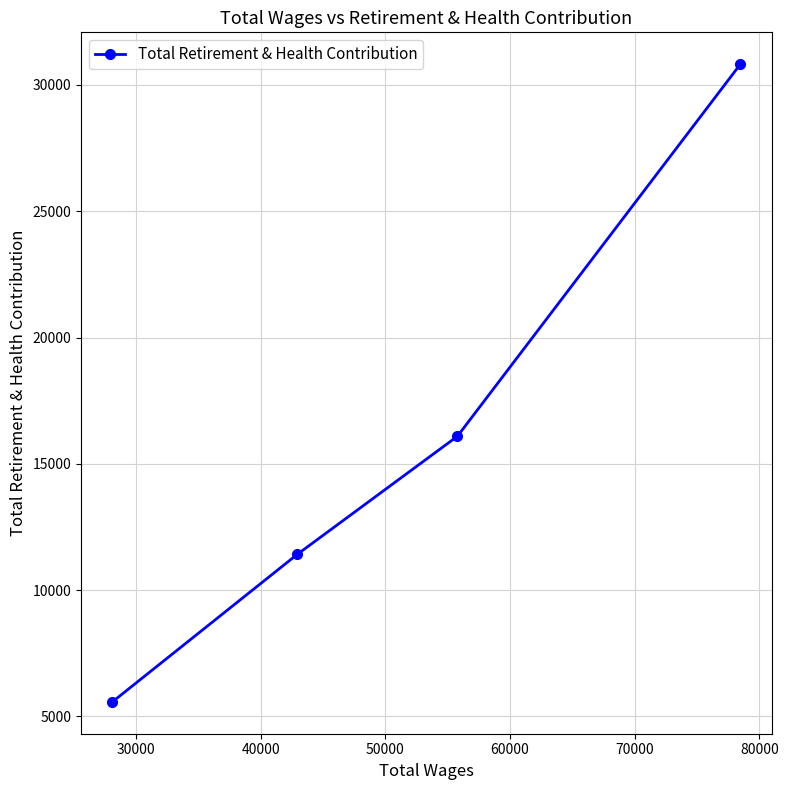

How many distinct data groups are displayed?

1